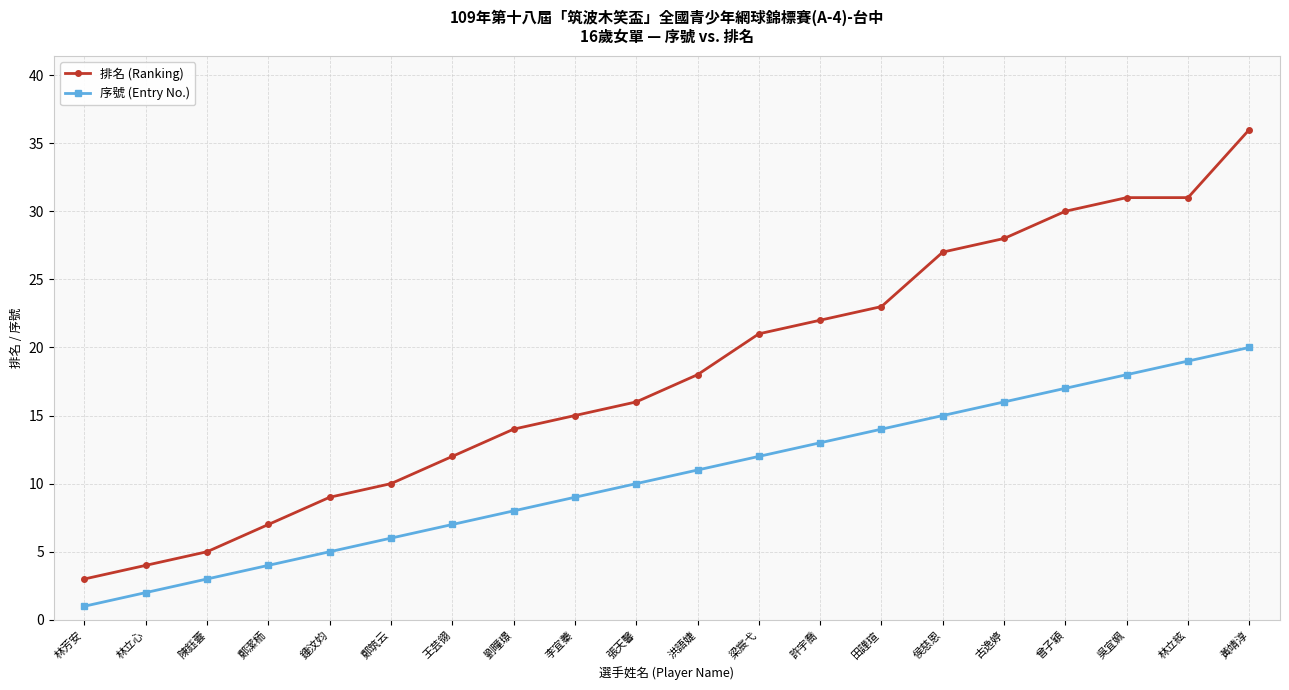

What is the approximate value of 排名 (Ranking) at 張天馨, to the nearest 5?

15